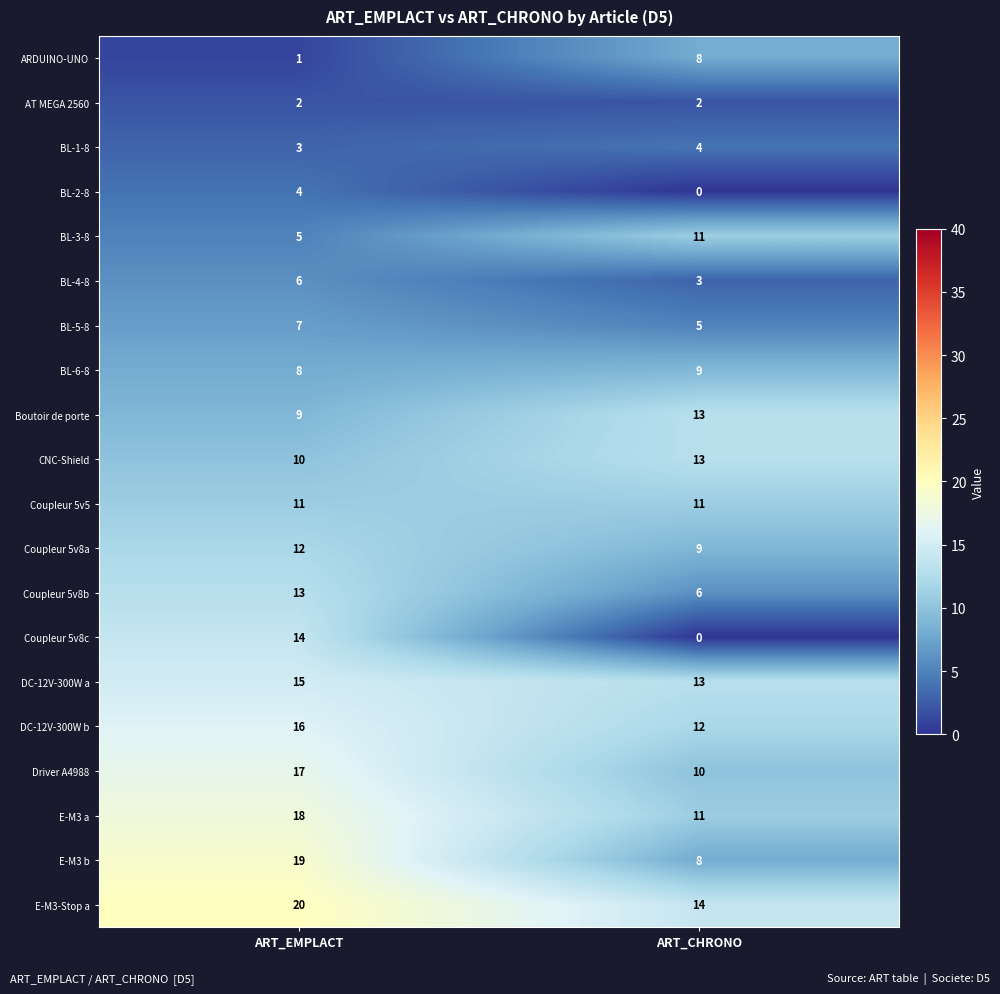

What is the sum of the Coupleur 5v8c values at ART_EMPLACT and ART_CHRONO?

14